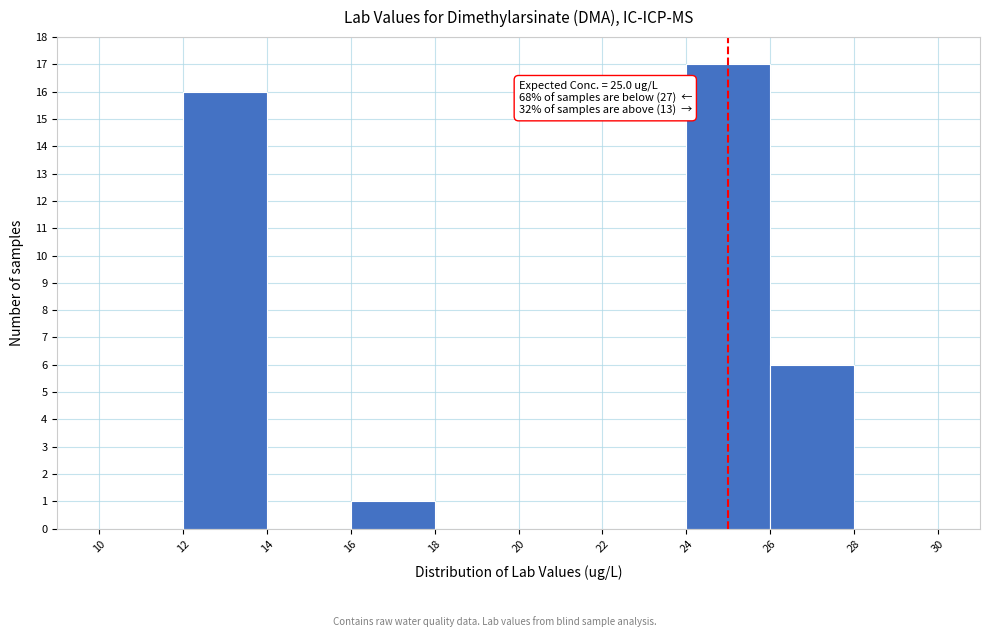

Which range on the x-axis has the tallest bar?

24 to 26